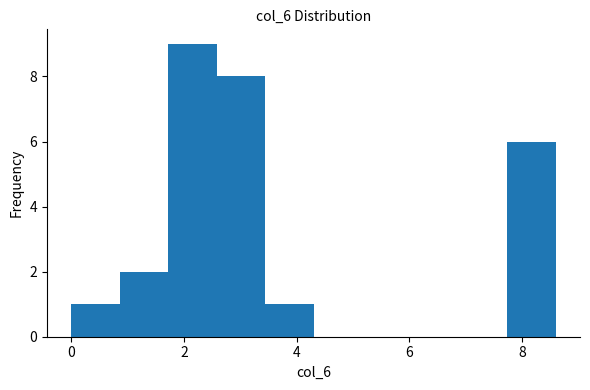

How tall is the bar that spans 2.6 to 3.4 on the x-axis? Neither the bar edges nor the heights are printed on the chart, so give them approximately, as read against the axes.

8